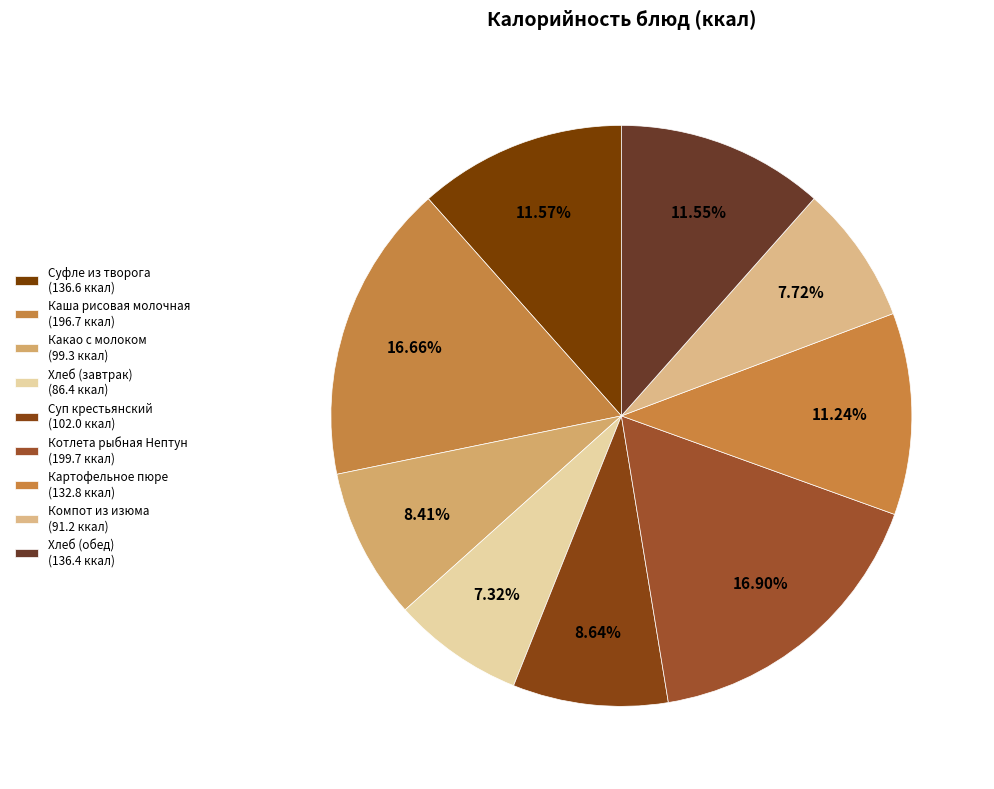

How many segments does this pie chart have?

9